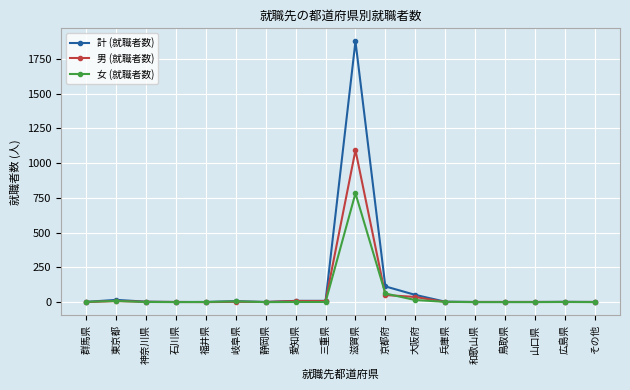

Is the value of 計 (就職者数) at 大阪府 greater than the value of 女 (就職者数) at 大阪府?

Yes